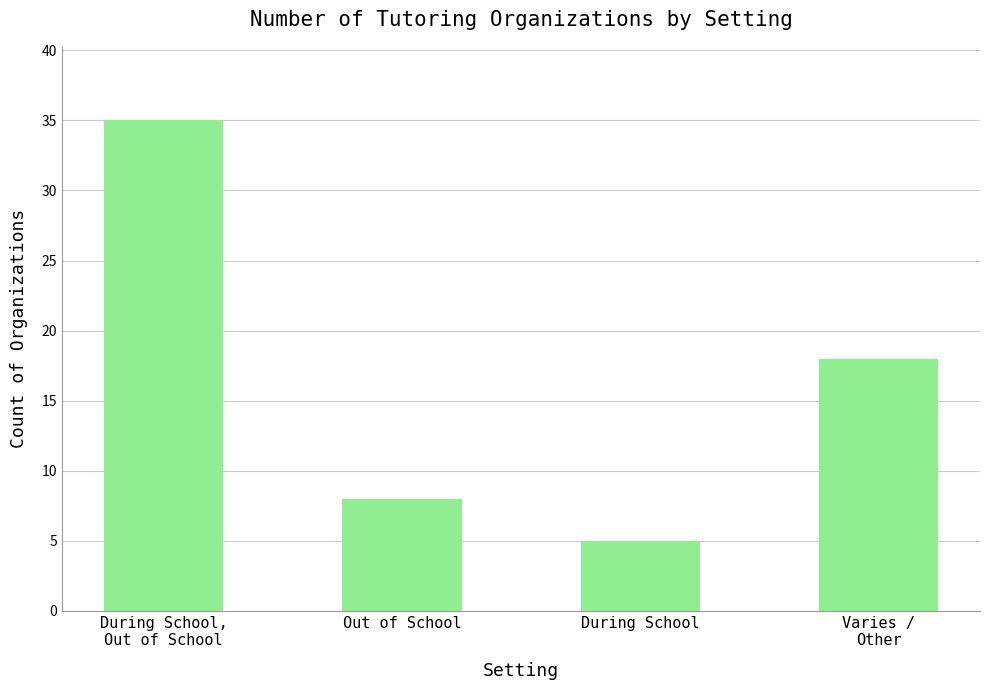

At which category does the chart reach its peak across all series?

During School,
Out of School